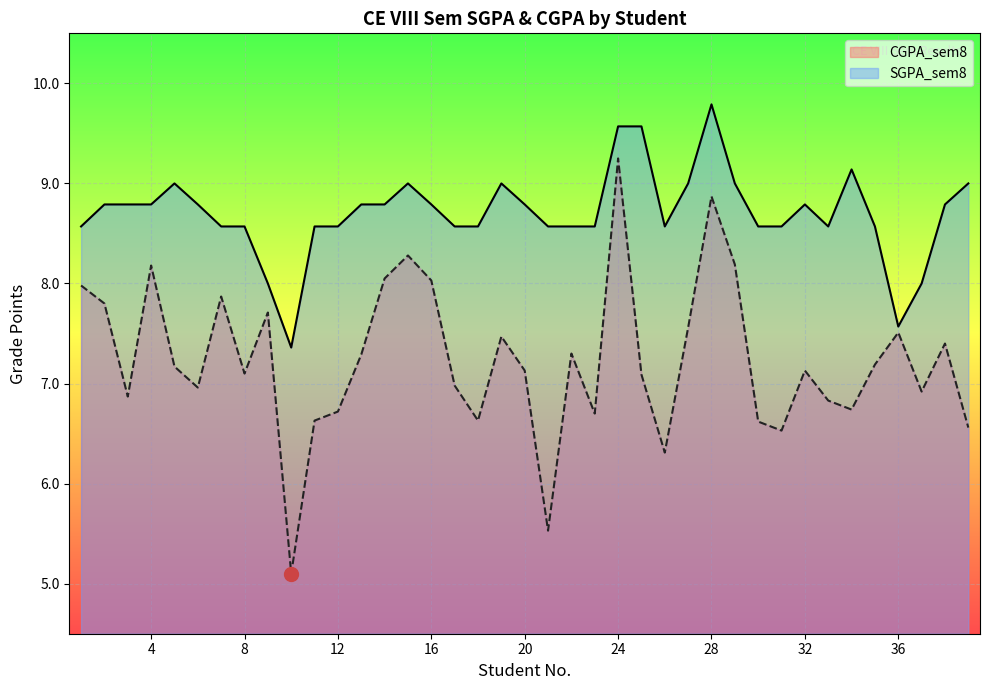

Which has a higher value, 13 or 1?

13